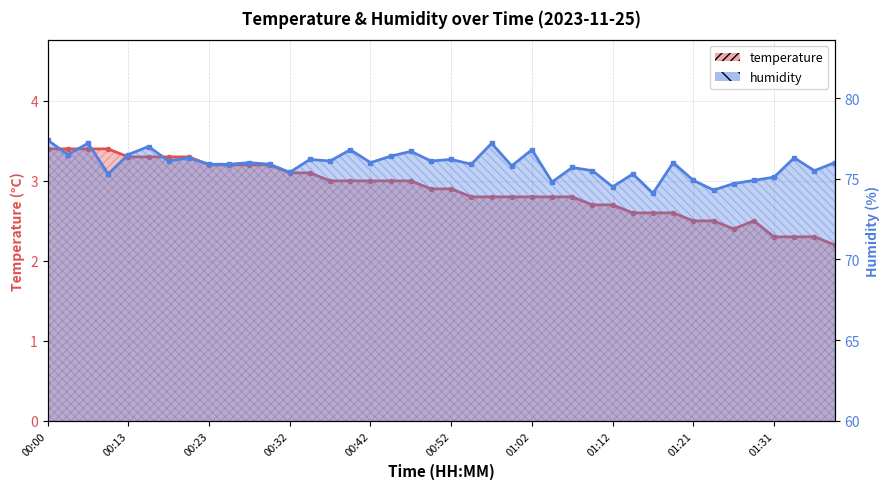

What is the total value across all series at 00:23?

79.1